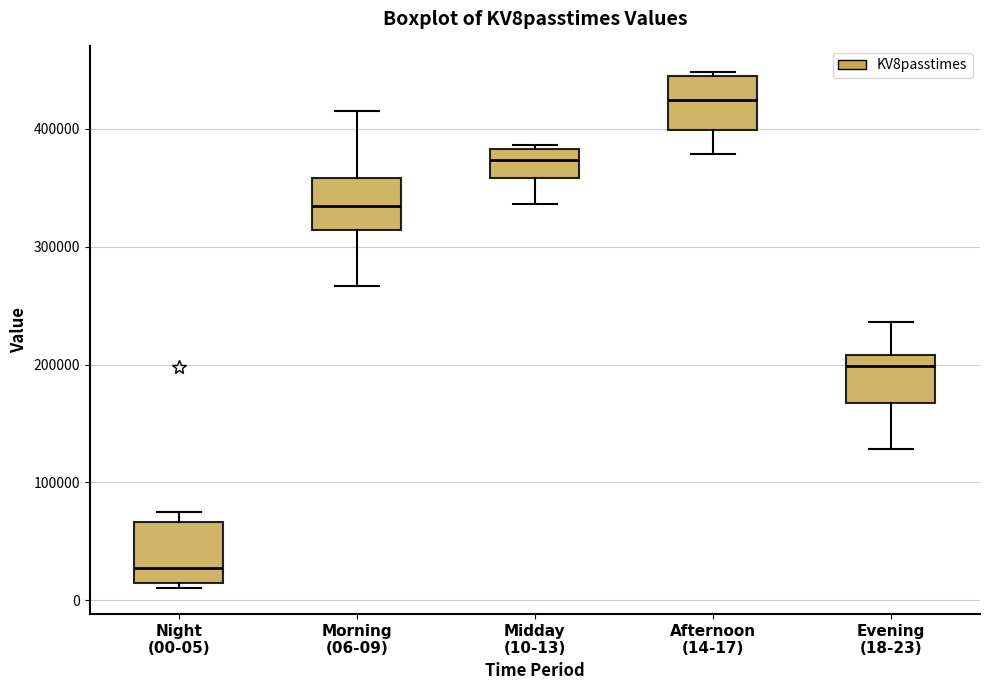

Which box has the lowest median line?

Night (00-05)